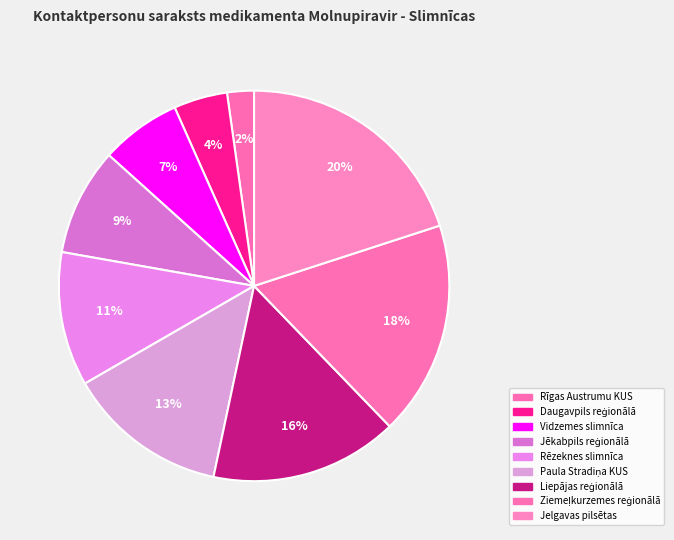

How many segments does this pie chart have?

9